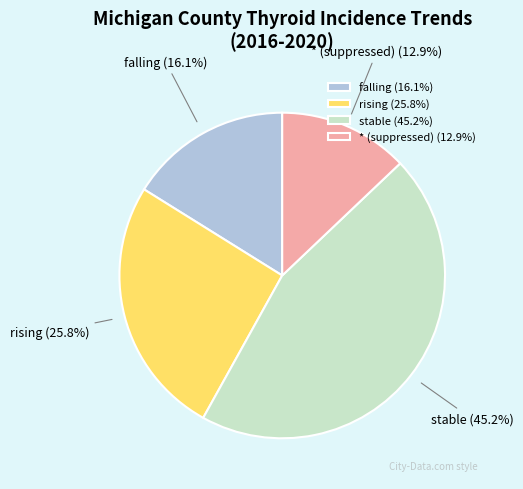

Is there any slice that represents more than half of the pie?

No